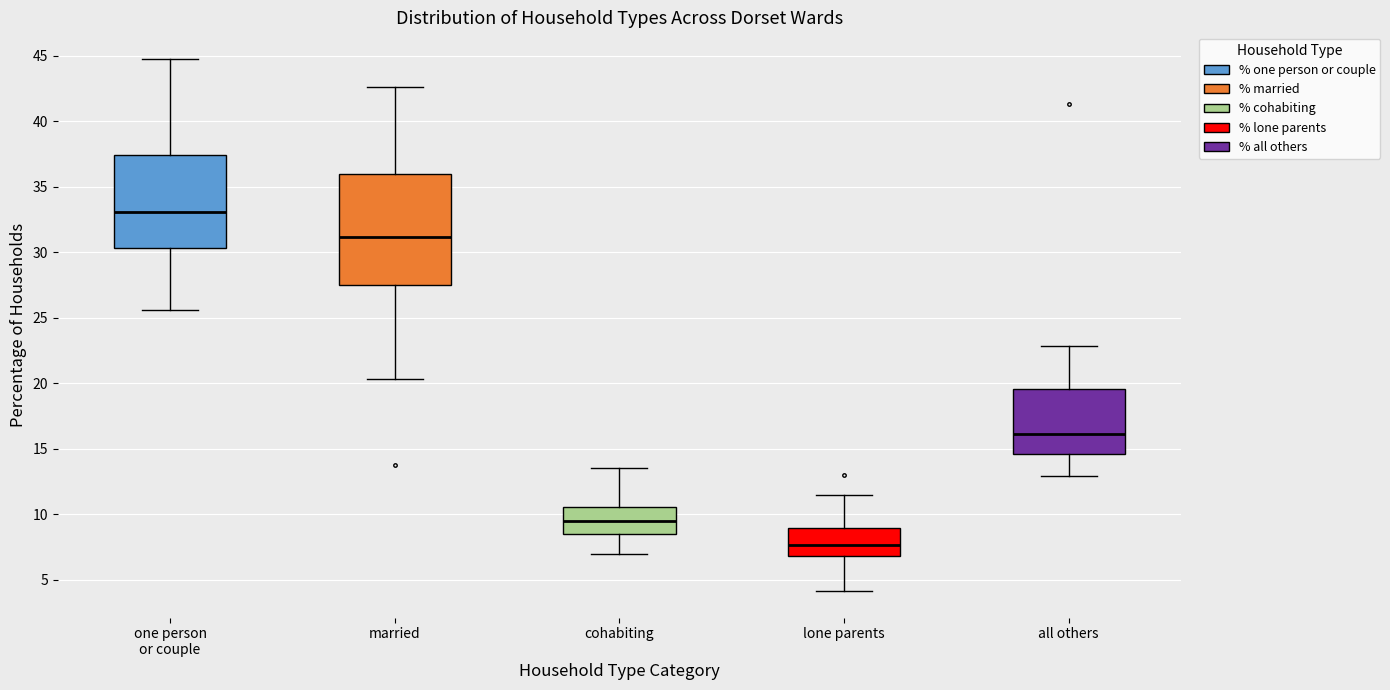

Reading left to right, read every box against the y-axis: the position of its median line, the range the box covers, and the ends of its whiskers. The values are not printed on the chart, so give them approximately, as read against the axis.

one person or couple: median 33.0, box 30.5 to 37.5, whiskers 25.5 to 45.0
married: median 31.0, box 27.5 to 36.0, whiskers 20.5 to 42.5
cohabiting: median 9.5, box 8.5 to 10.5, whiskers 7.0 to 13.5
lone parents: median 7.5, box 7.0 to 9.0, whiskers 4.0 to 11.5
all others: median 16.0, box 14.5 to 19.5, whiskers 13.0 to 23.0